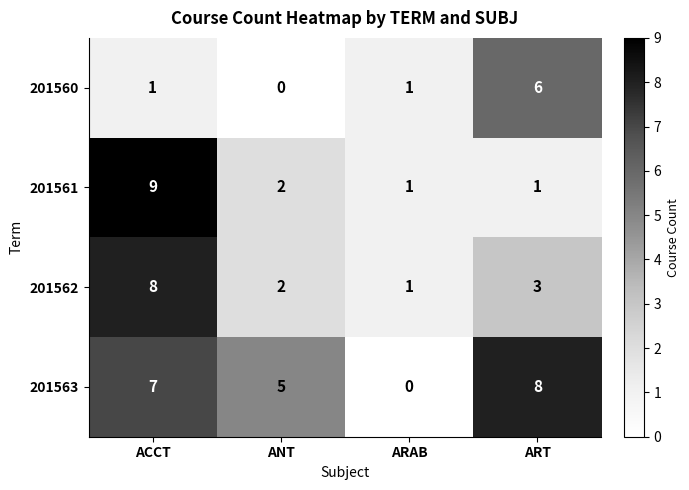

What is the difference between the highest and lowest values at ANT?

5